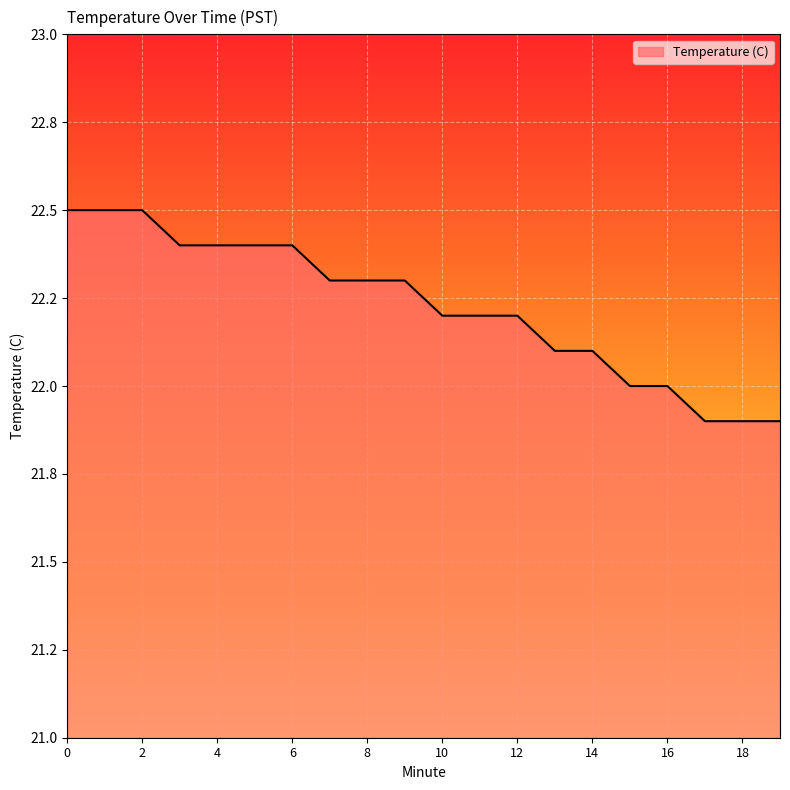

Reading left to right, extract all data points from this chart.

0=22.5	1=22.5	2=22.5	3=22.4	4=22.4	5=22.4	6=22.4	7=22.3	8=22.3	9=22.3	10=22.2	11=22.2	12=22.2	13=22.1	14=22.1	15=22.0	16=22.0	17=21.9	18=21.9	19=21.9